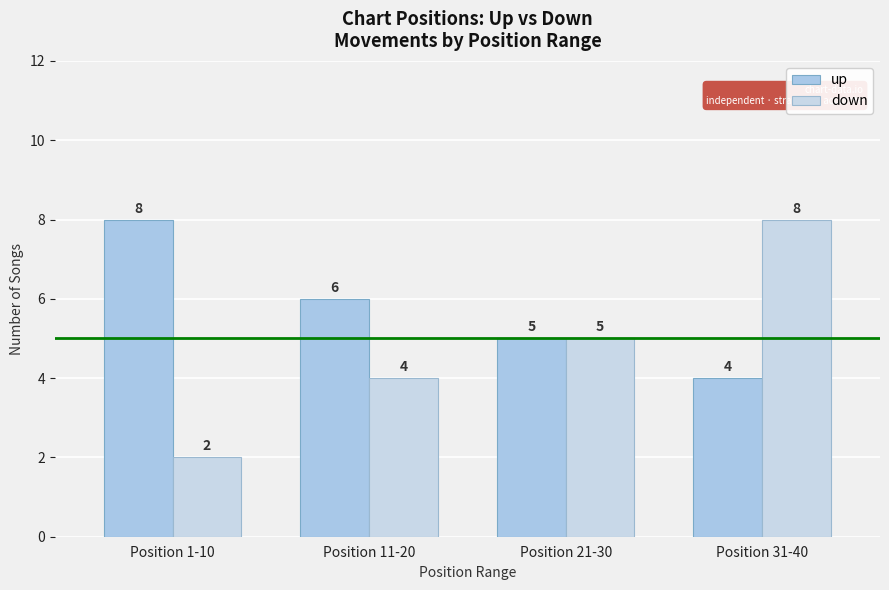

How many values in the up series are below 6?

2